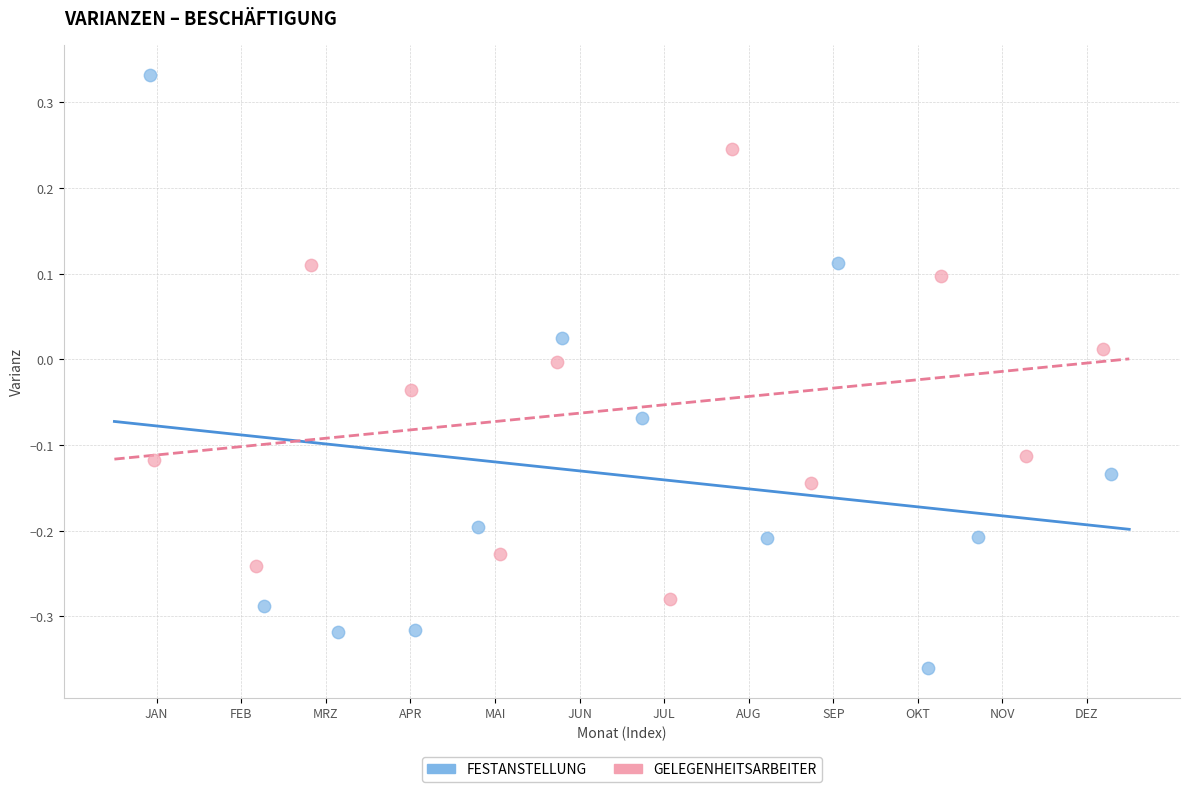

Which series contains the lowest Y value?

FESTANSTELLUNG